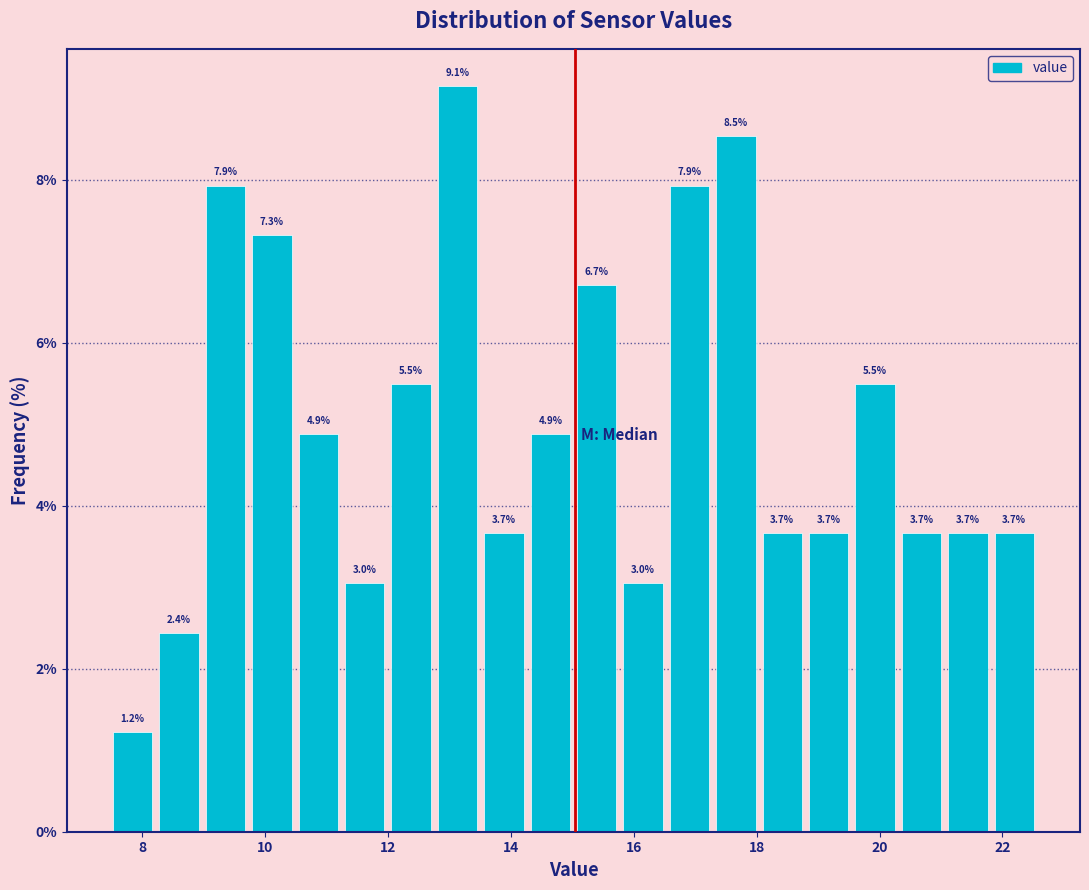

Read against the x-axis, roughly where is the centre of the tallest bar?

13.2